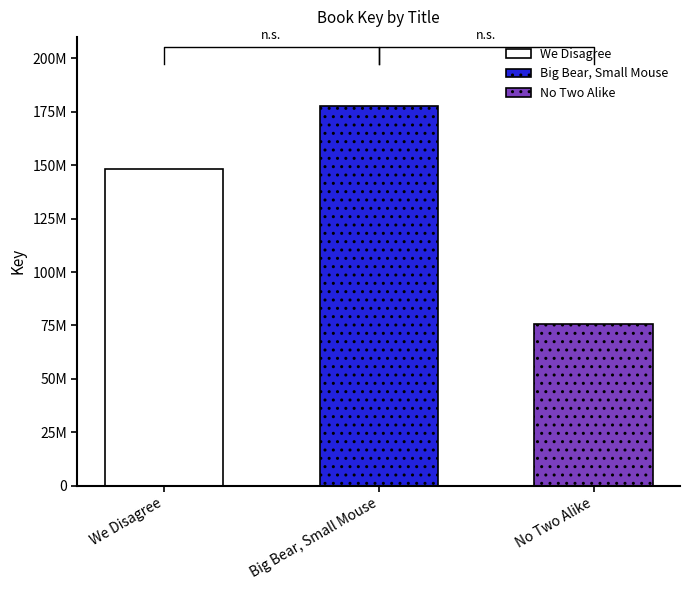

Reading right to left, list all the values displayed in this chart.

No Two Alike=75898495	Big Bear, Small Mouse=177496199	We Disagree=148027253